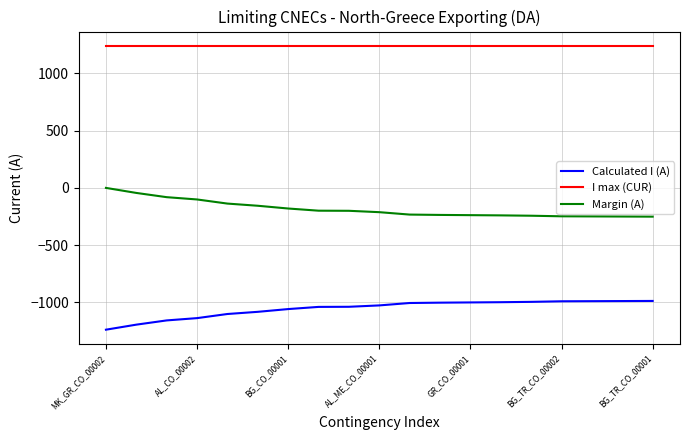

List the series in order of their peak value, lowest first.

Calculated I (A), Margin (A), I max (CUR)